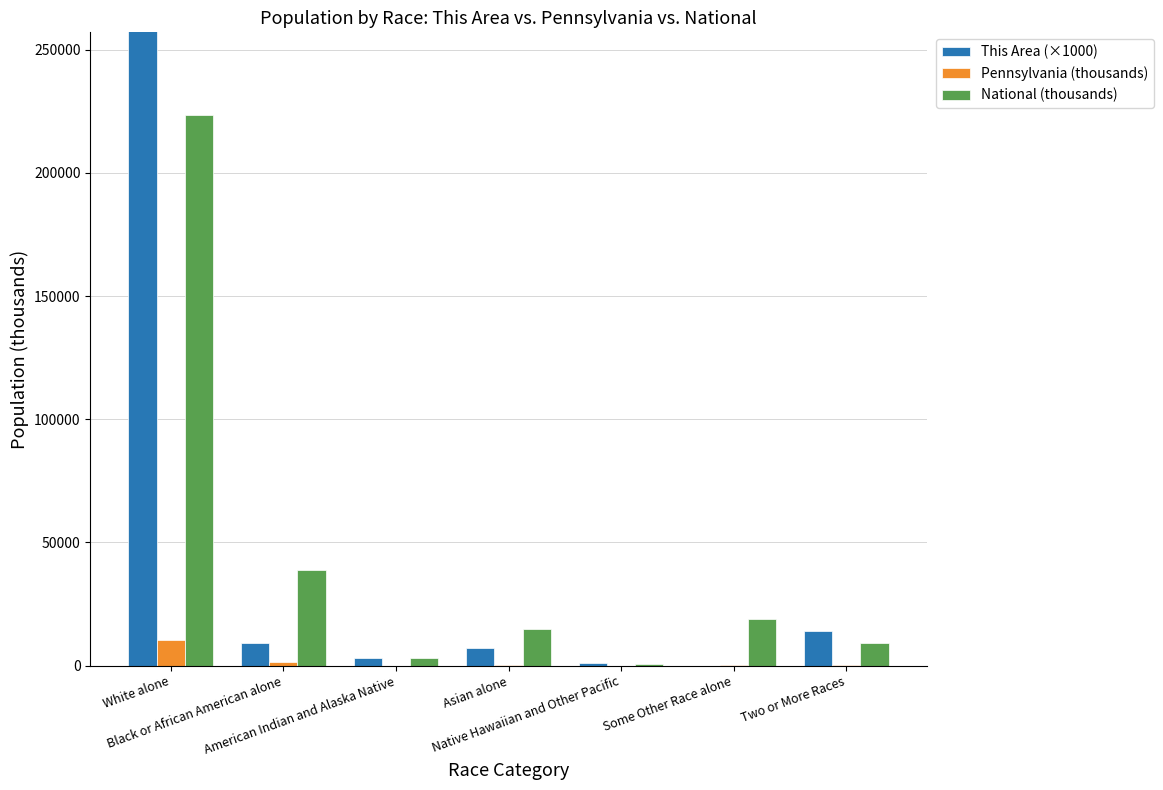

At which category does the chart reach its minimum across all series?

Some Other Race alone